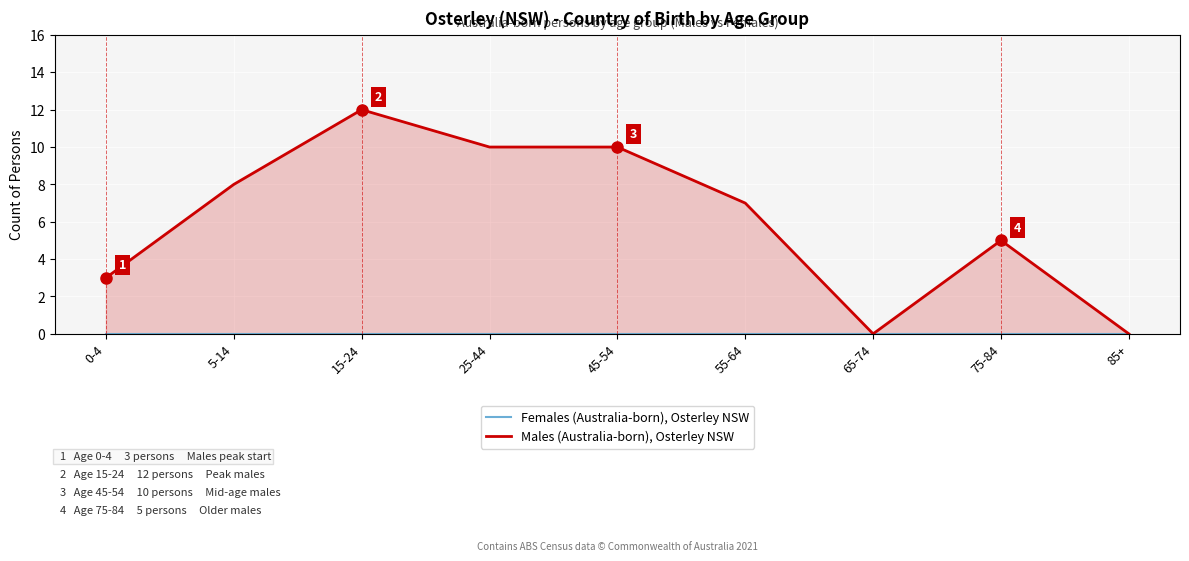

What are all the series names shown in the legend?

Females (Australia-born), Osterley NSW, Males (Australia-born), Osterley NSW